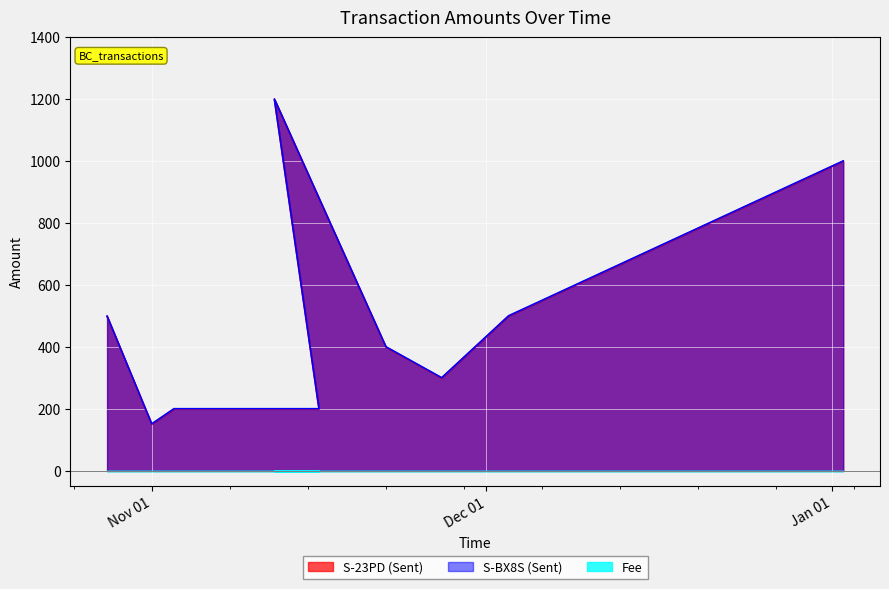

What is the approximate value of S-23PD (Sent) at 2016-11-22, to the nearest 100?

400